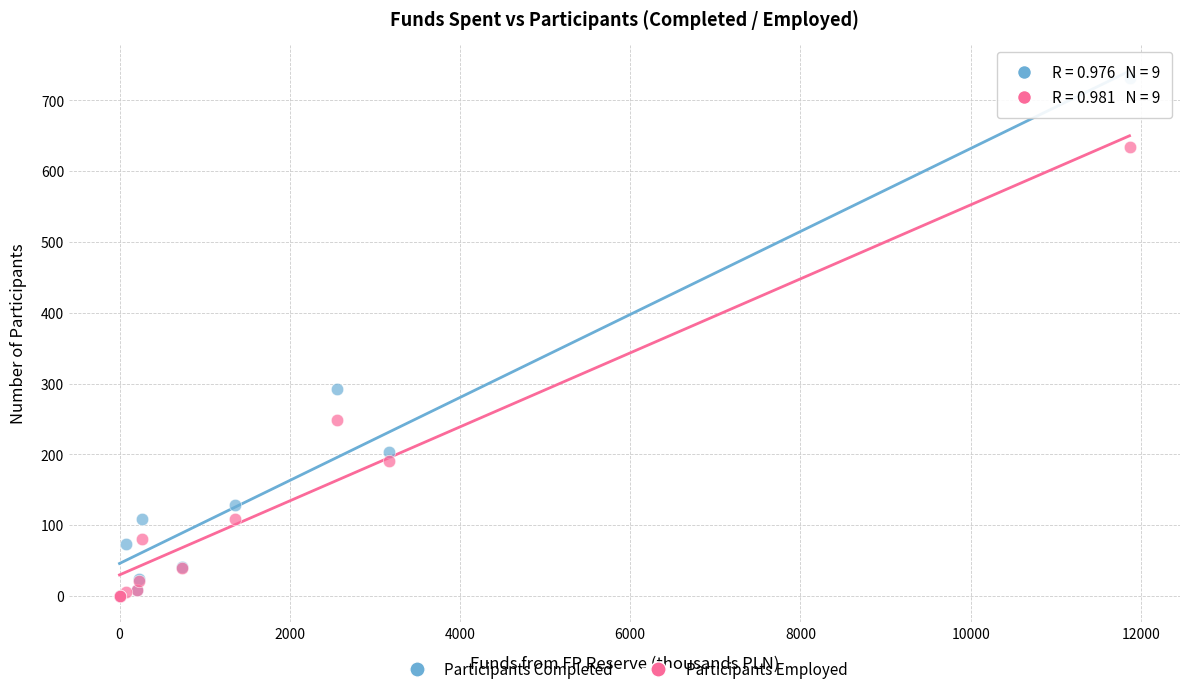

Which series has the largest Y range (max minus min)?

Participants Completed